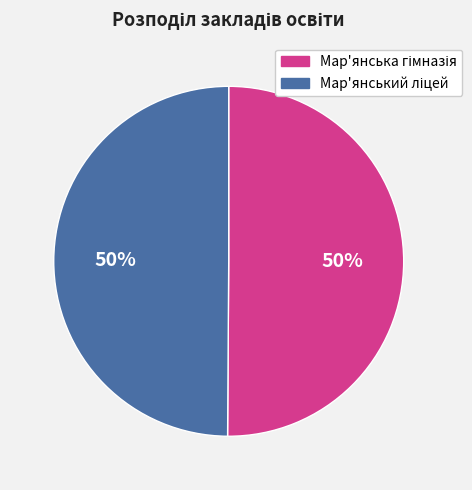

To the nearest percent, what is the average slice percentage?

50%